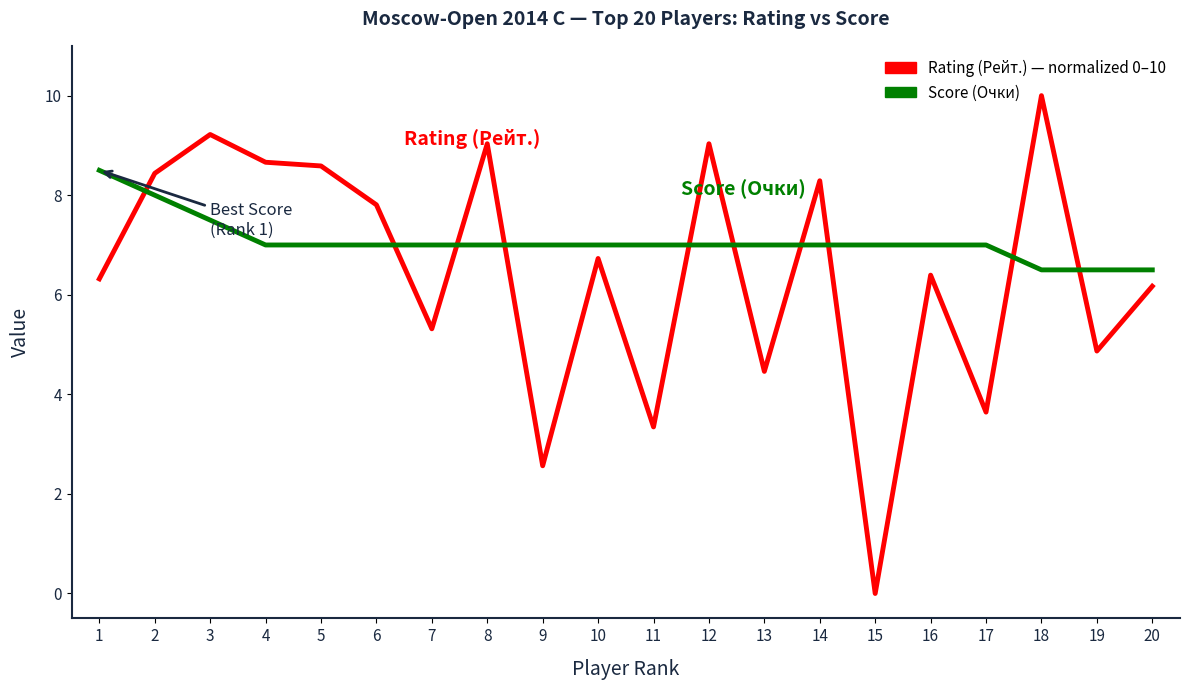

Rank the series by their maximum value, from highest to lowest.

Rating (Рейт.) — normalized 0–10, Score (Очки)